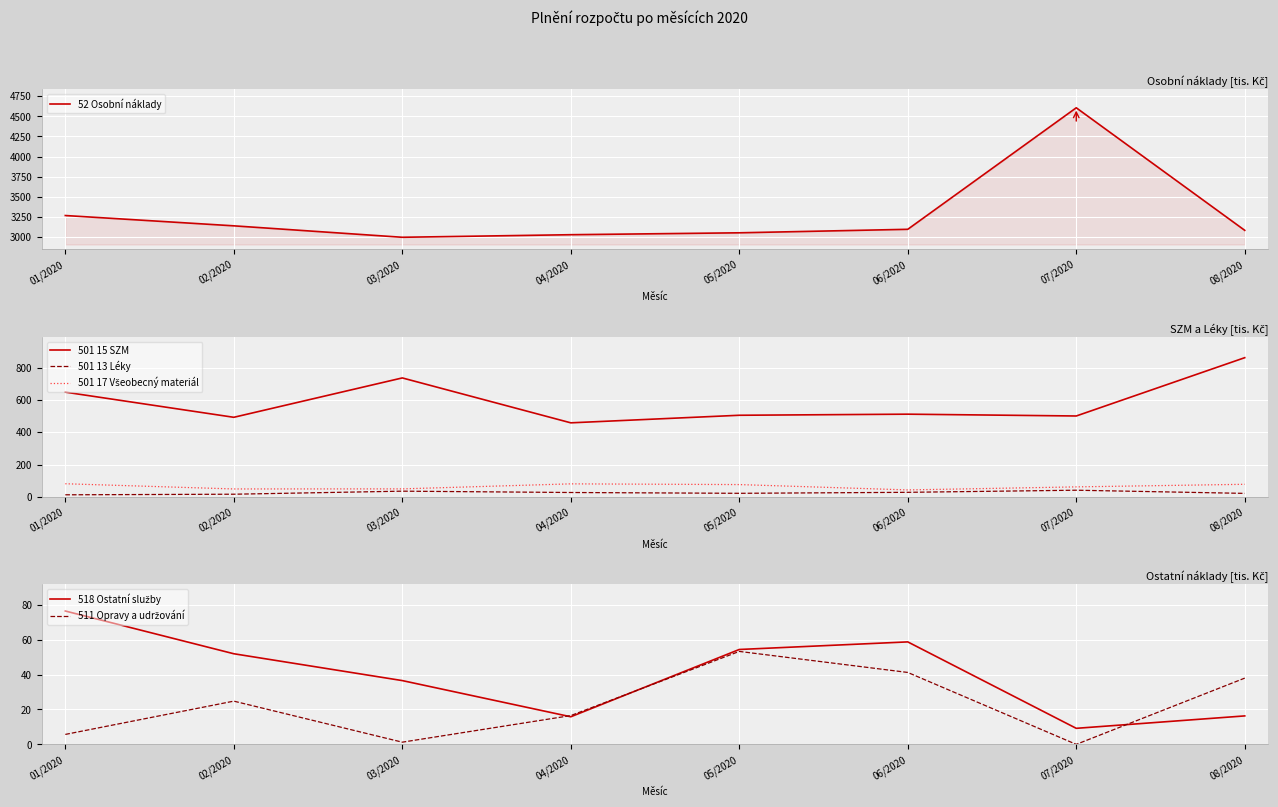

The 52 Osobní náklady series shows 3081.8 at 08/2020. True or false?

True